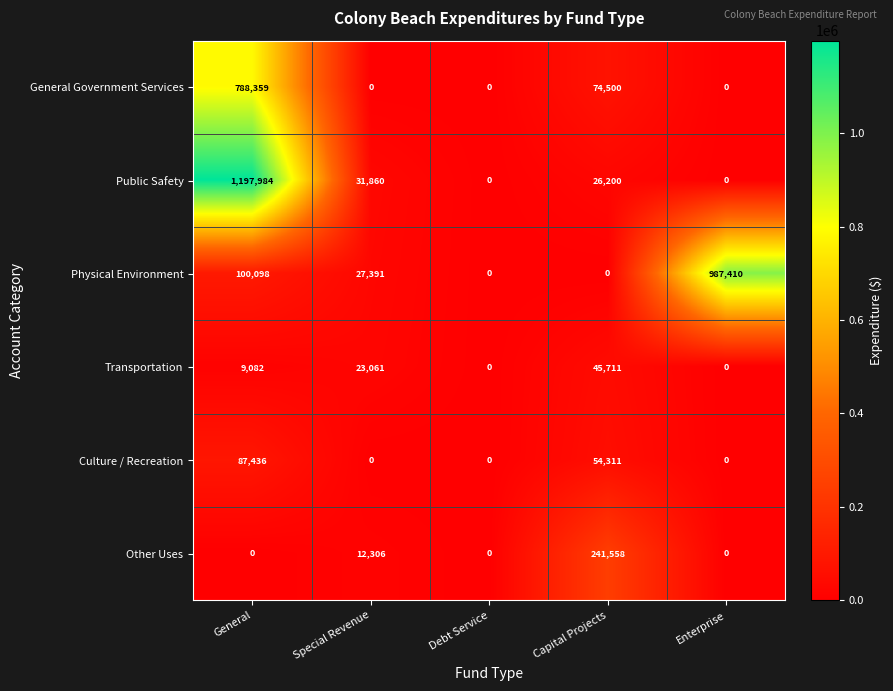

What is the difference between the second highest and second lowest values in the Culture / Recreation series?

54311